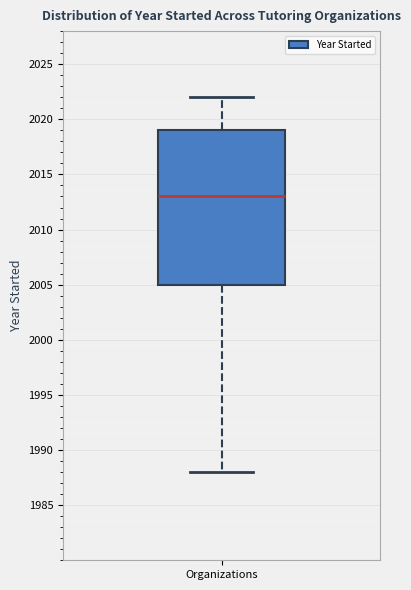

Transcribe this box plot: give where the median line is, the range the box spans, and where the two whiskers end, as read against the y-axis. The values are not printed on the chart, so give them approximately, as read against the axis.

median 2013, box 2005 to 2019, whiskers 1988 to 2022